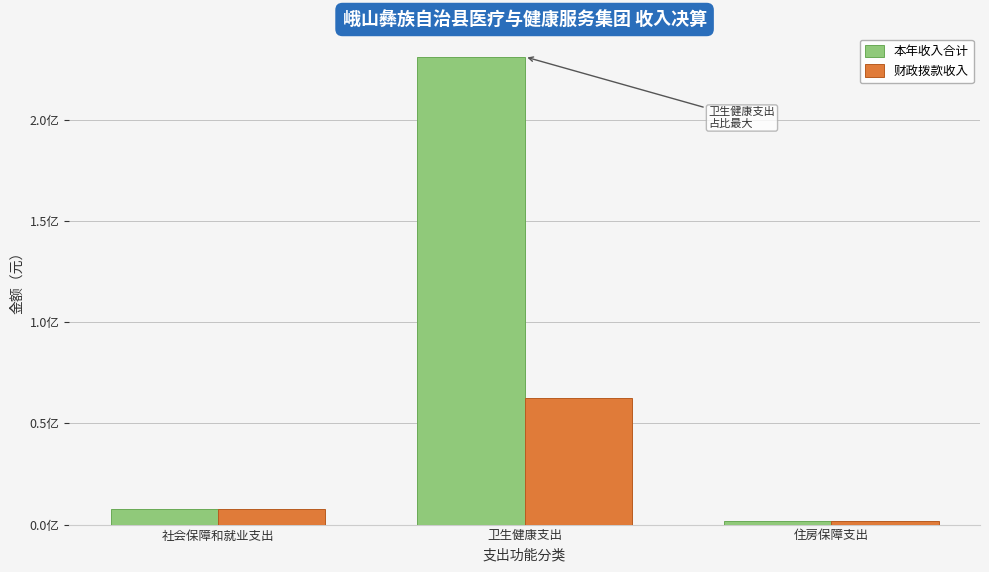

The 财政拨款收入 series shows 2004523.5 at 住房保障支出. True or false?

True